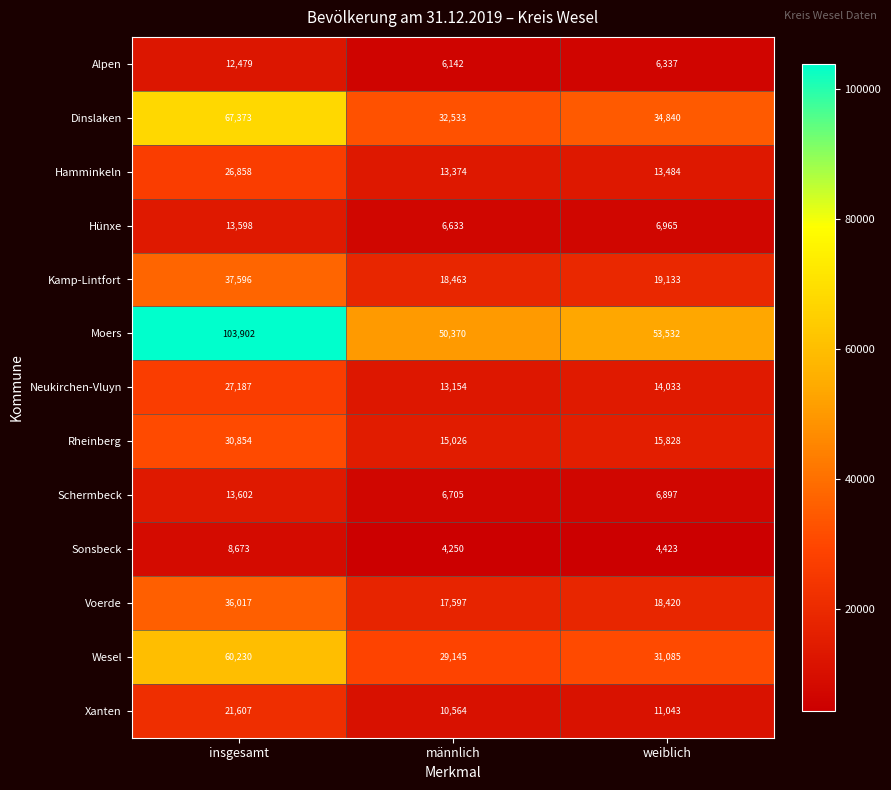

What is the maximum value for Hünxe?

13598